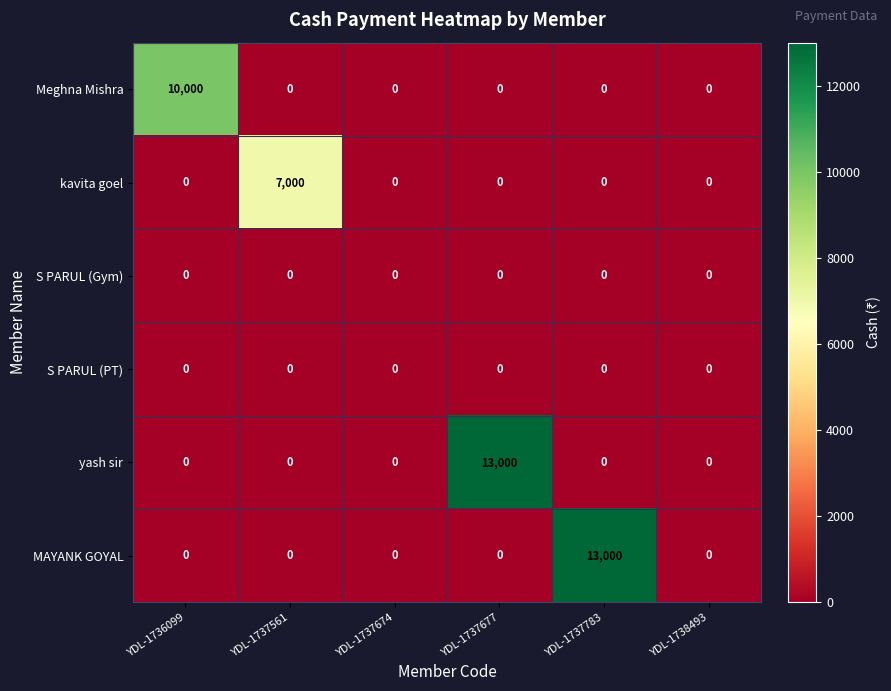

Which series changed the most between YDL-1737561 and YDL-1737674?

kavita goel